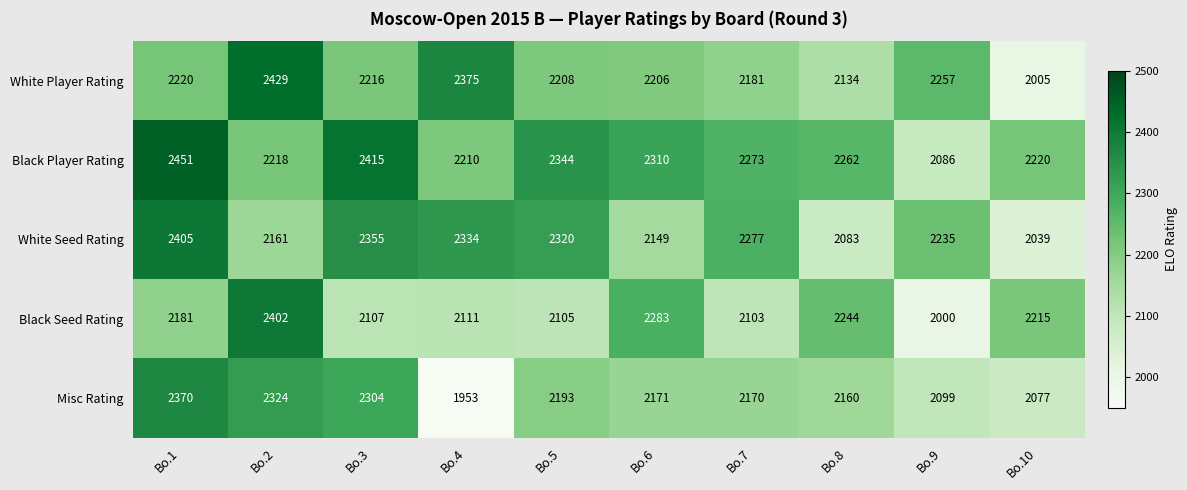

Which series has the largest total across all categories?

Black Player Rating